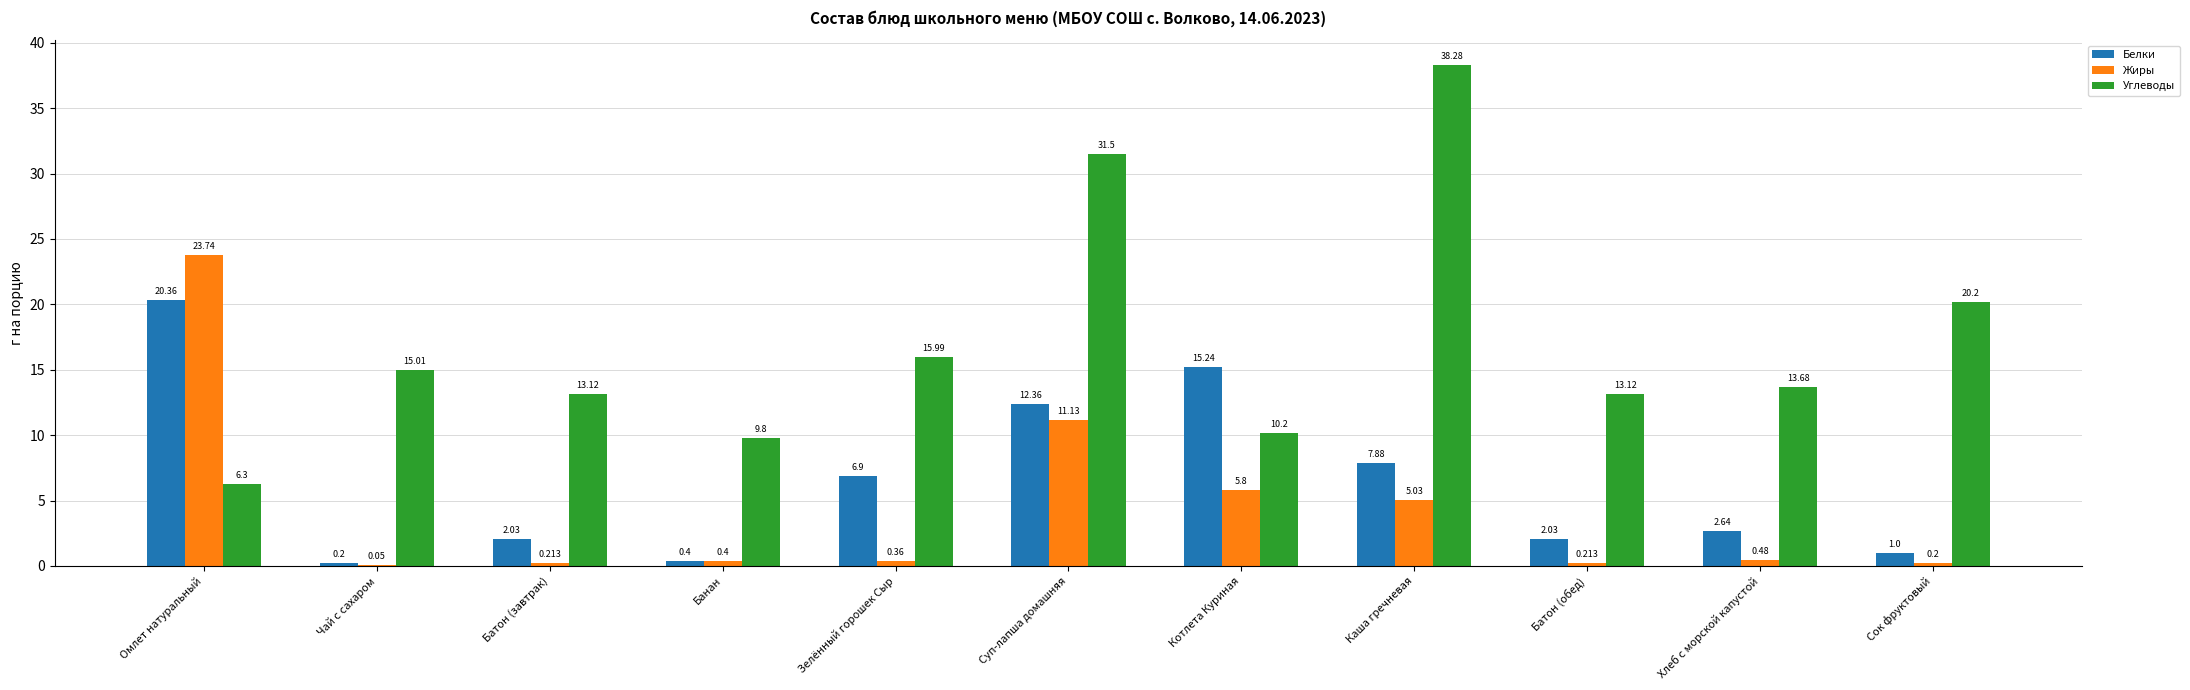

Between Батон (завтрак) and Каша гречневая, which series saw the biggest shift?

Углеводы